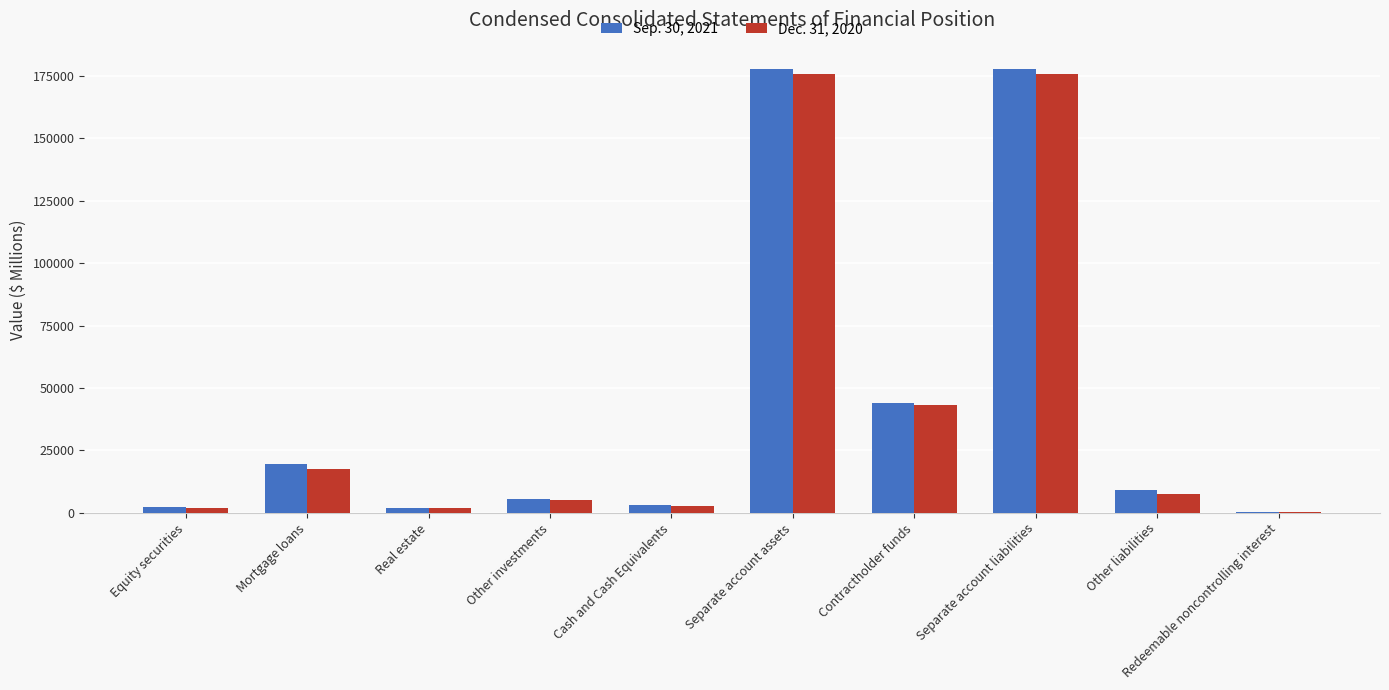

What are all the series names shown in the legend?

Sep. 30, 2021, Dec. 31, 2020